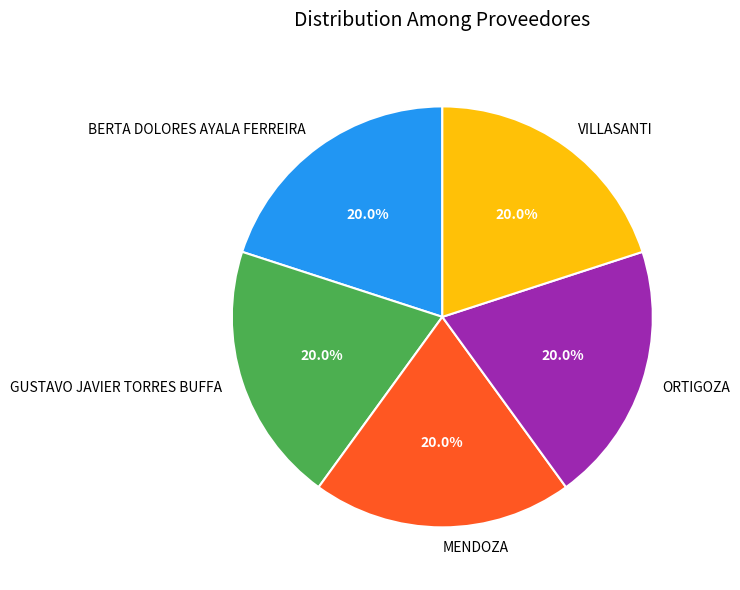

Do BERTA DOLORES AYALA FERREIRA and VILLASANTI together represent more than half of the pie?

No